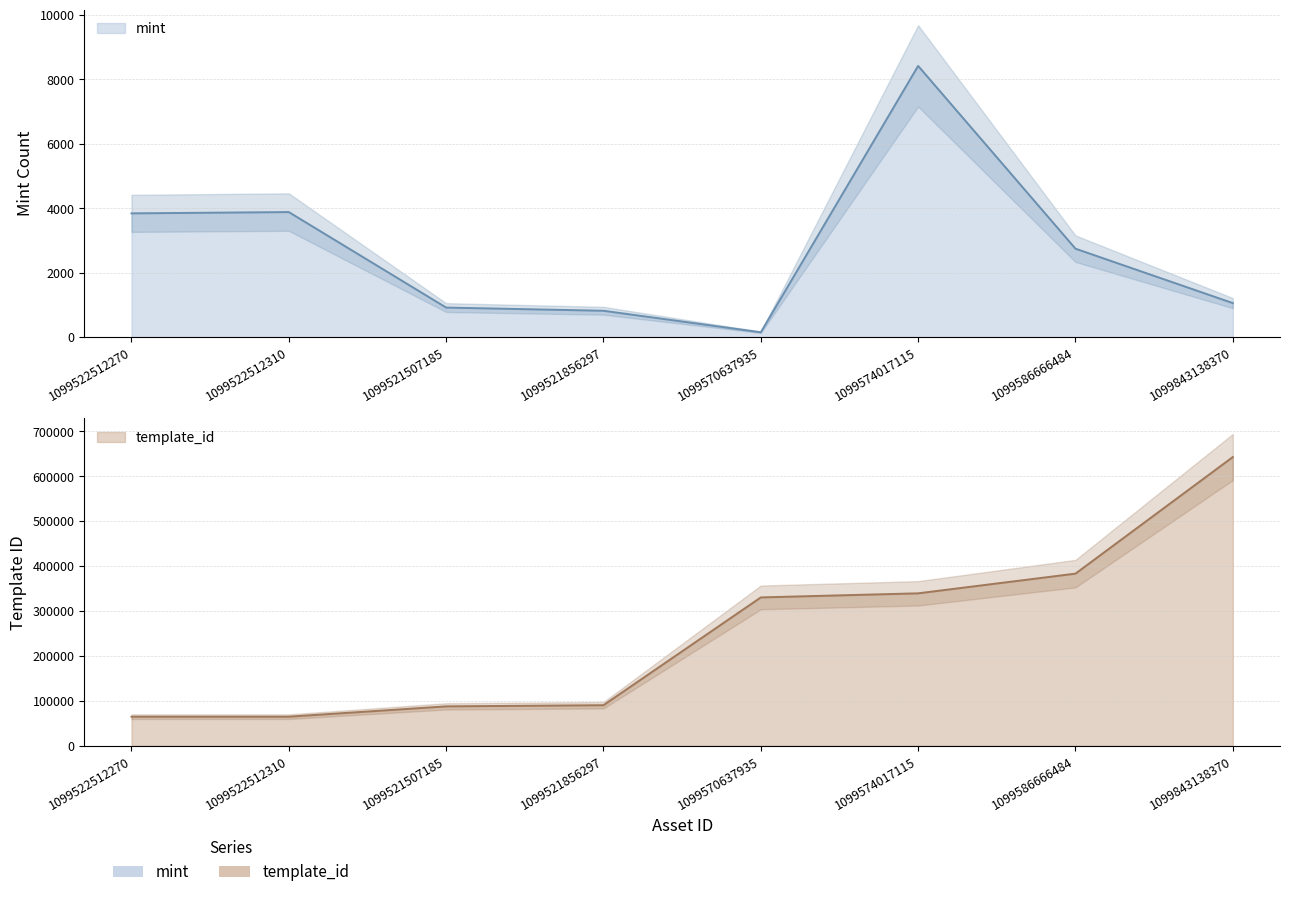

Reading left to right, extract all data points from this chart.

mint: 3840	3880	914	815	147	8420	2743	1053
template_id: 64660	64660	87604	90191	330131	339228	383071	642581